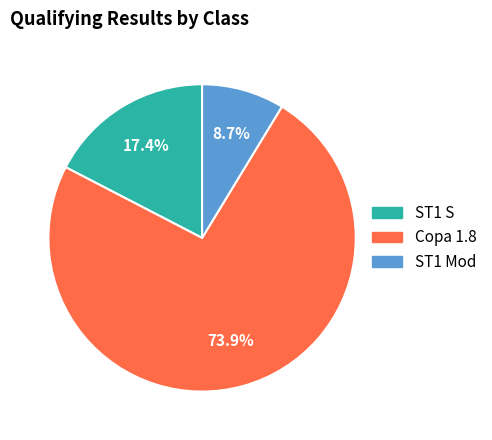

To the nearest percent, what is the difference between the ST1 S and ST1 Mod slice percentages?

9%